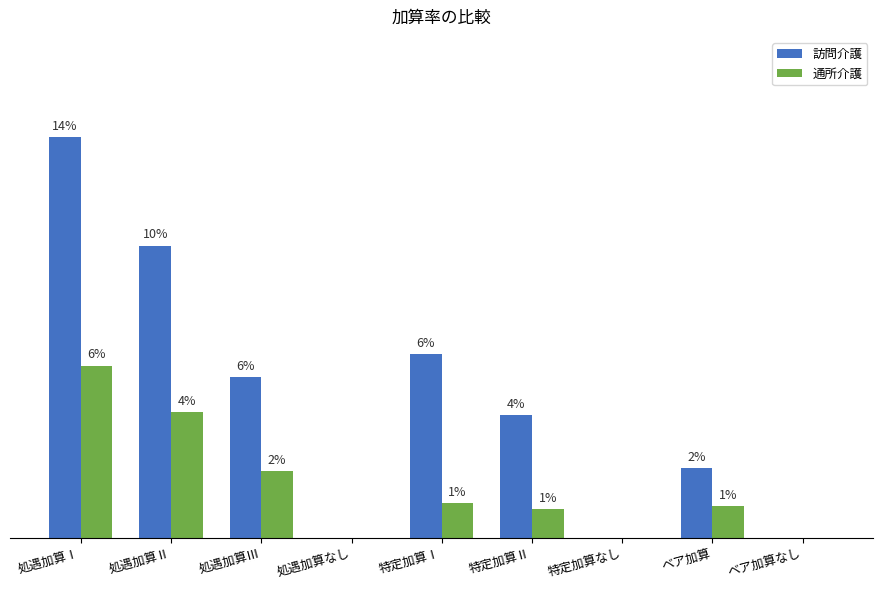

Reading left to right, list all the values displayed in this chart.

訪問介護: 処遇加算Ⅰ=0.1	処遇加算Ⅱ=0.1	処遇加算Ⅲ=0.1	処遇加算なし=0.0	特定加算Ⅰ=0.1	特定加算Ⅱ=0.0	特定加算なし=0.0	ベア加算=0.0	ベア加算なし=0.0
通所介護: 処遇加算Ⅰ=0.1	処遇加算Ⅱ=0.0	処遇加算Ⅲ=0.0	処遇加算なし=0.0	特定加算Ⅰ=0.0	特定加算Ⅱ=0.0	特定加算なし=0.0	ベア加算=0.0	ベア加算なし=0.0